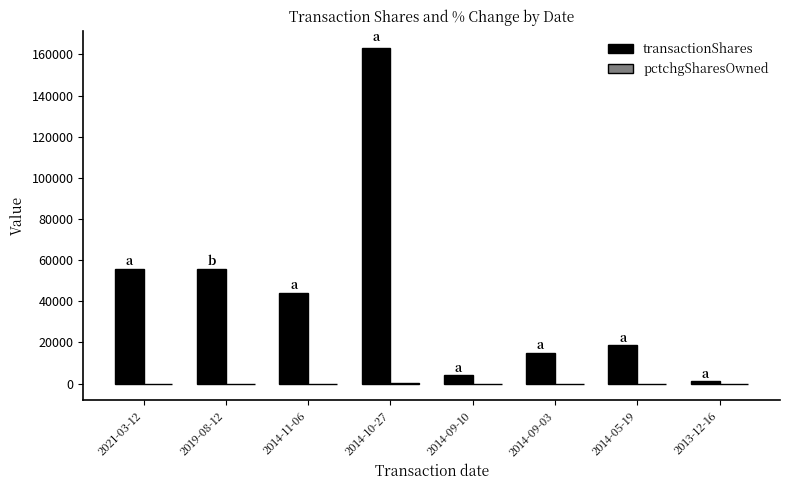

Which series changed the most between 2019-08-12 and 2014-05-19?

transactionShares